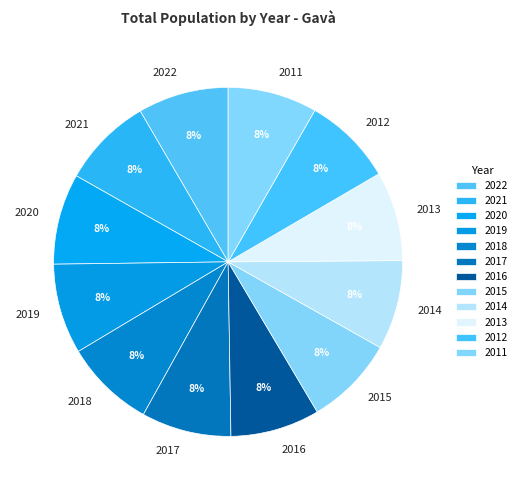

Approximately how many times larger is the value at 2013 compared to 2017?

1.0